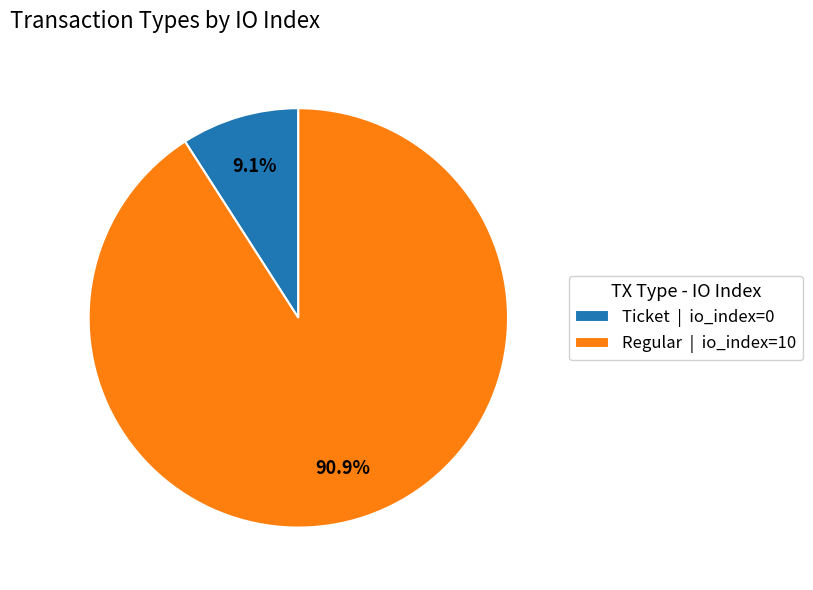

What is the total percentage of Ticket | io_index=0 and Regular | io_index=10?

100.0%